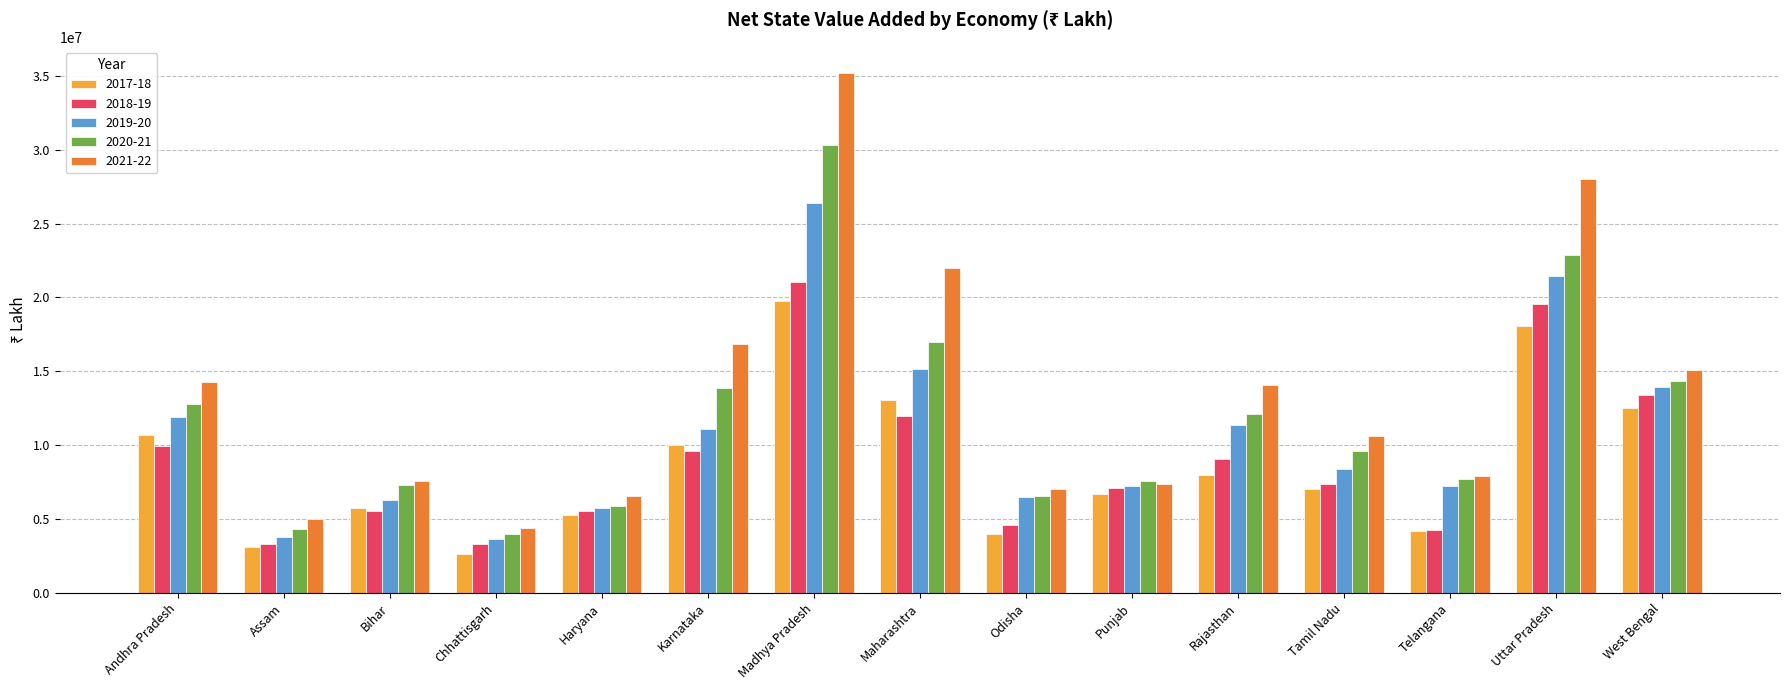

What is the difference between the 2020-21 values at Uttar Pradesh and Tamil Nadu?

13264161